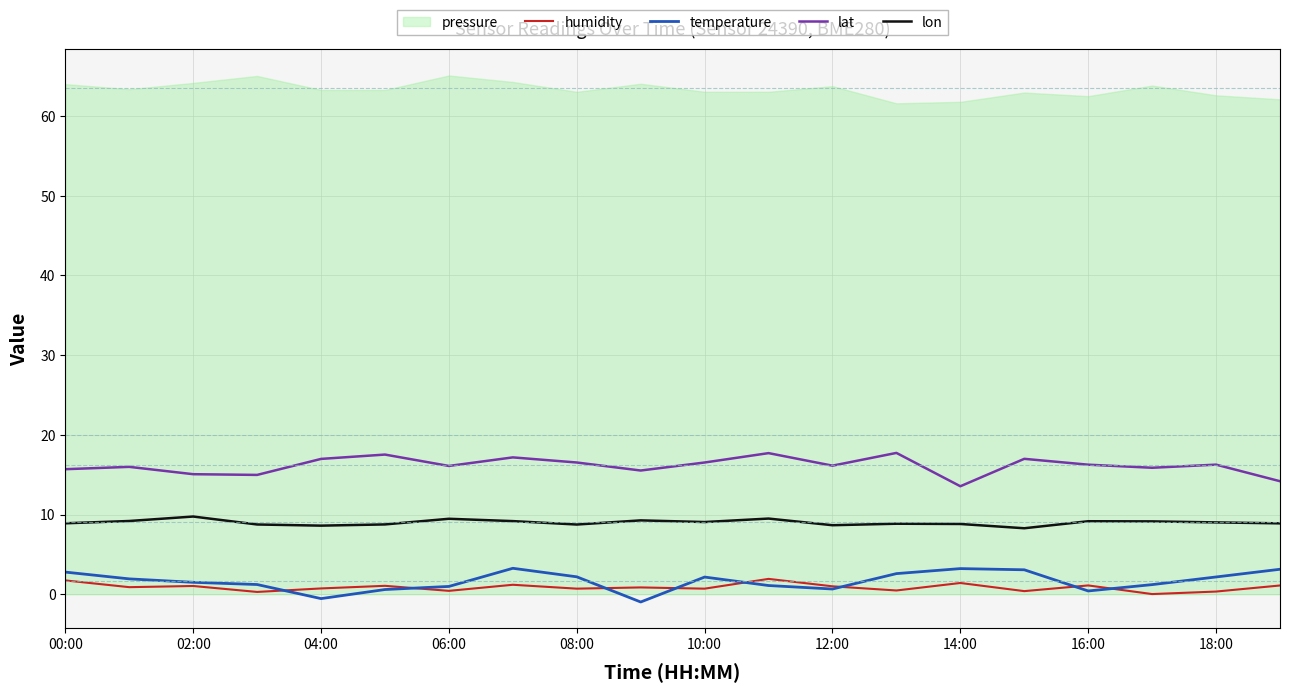

The lon series shows 13.9 at 12:00. True or false?

False